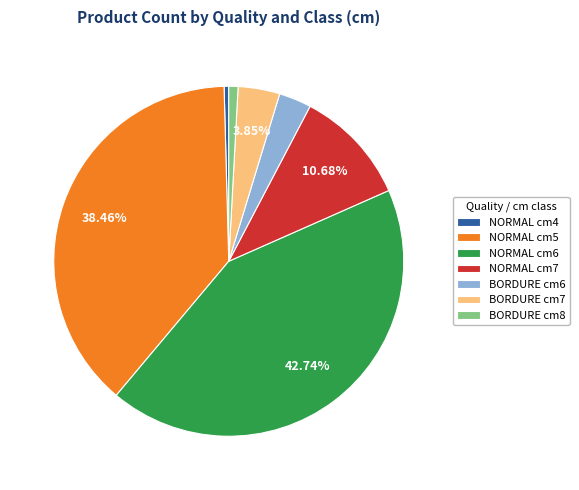

How many slices are in this pie chart?

7